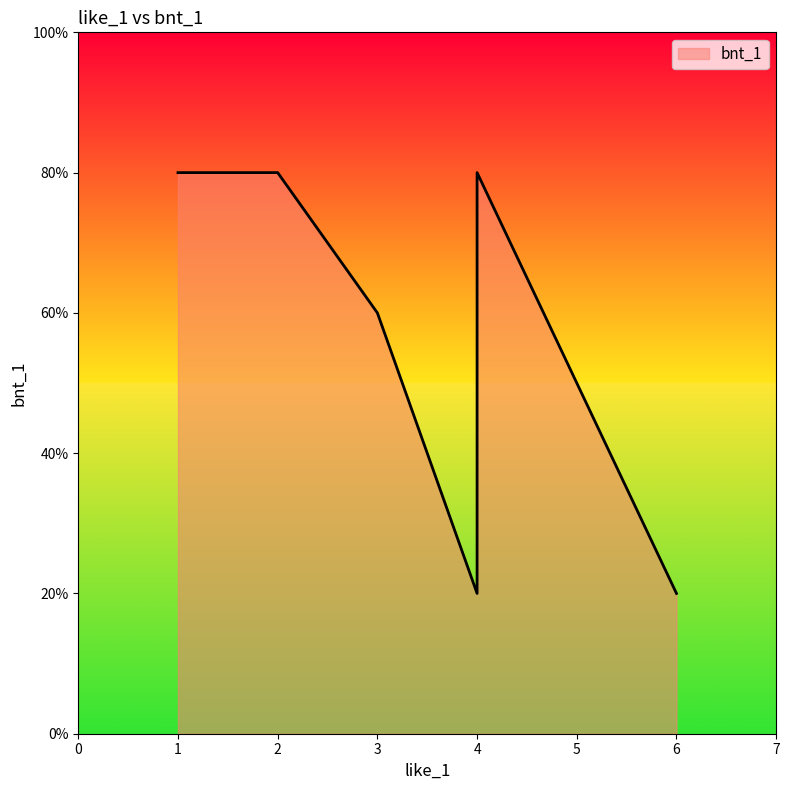

Which label corresponds to the largest value in the chart?

1